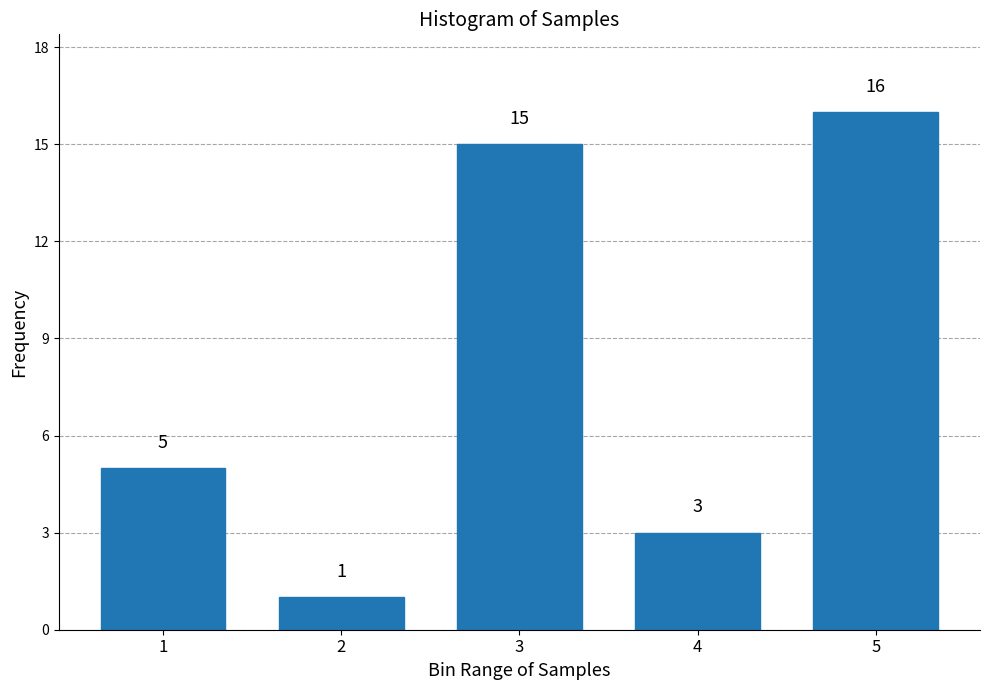

Reading left to right, extract all data points from this chart.

5	1	15	3	16